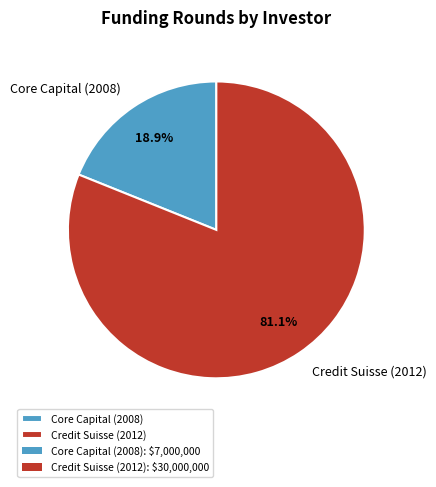

How many slices are in this pie chart?

2